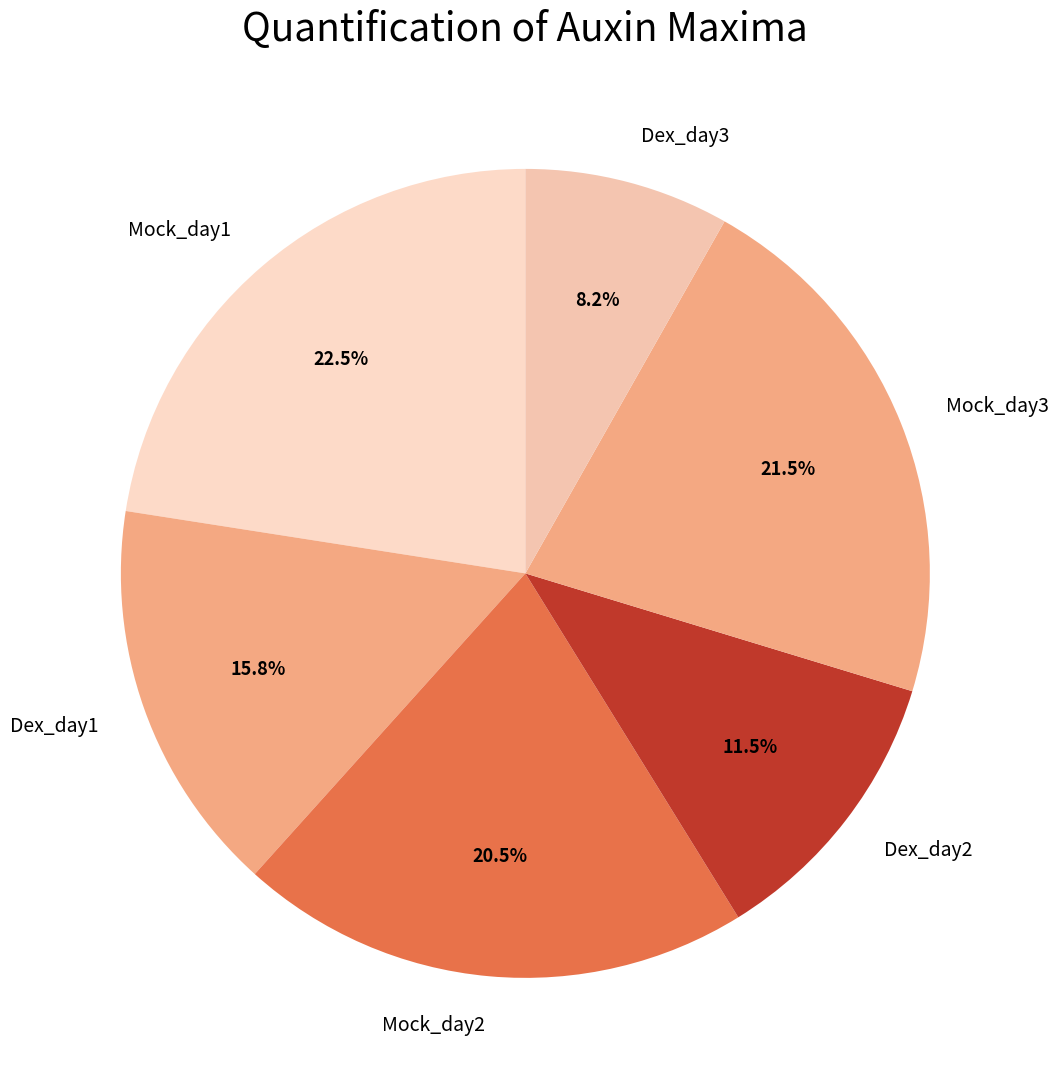

Is Dex_day1 the majority of the pie?

No